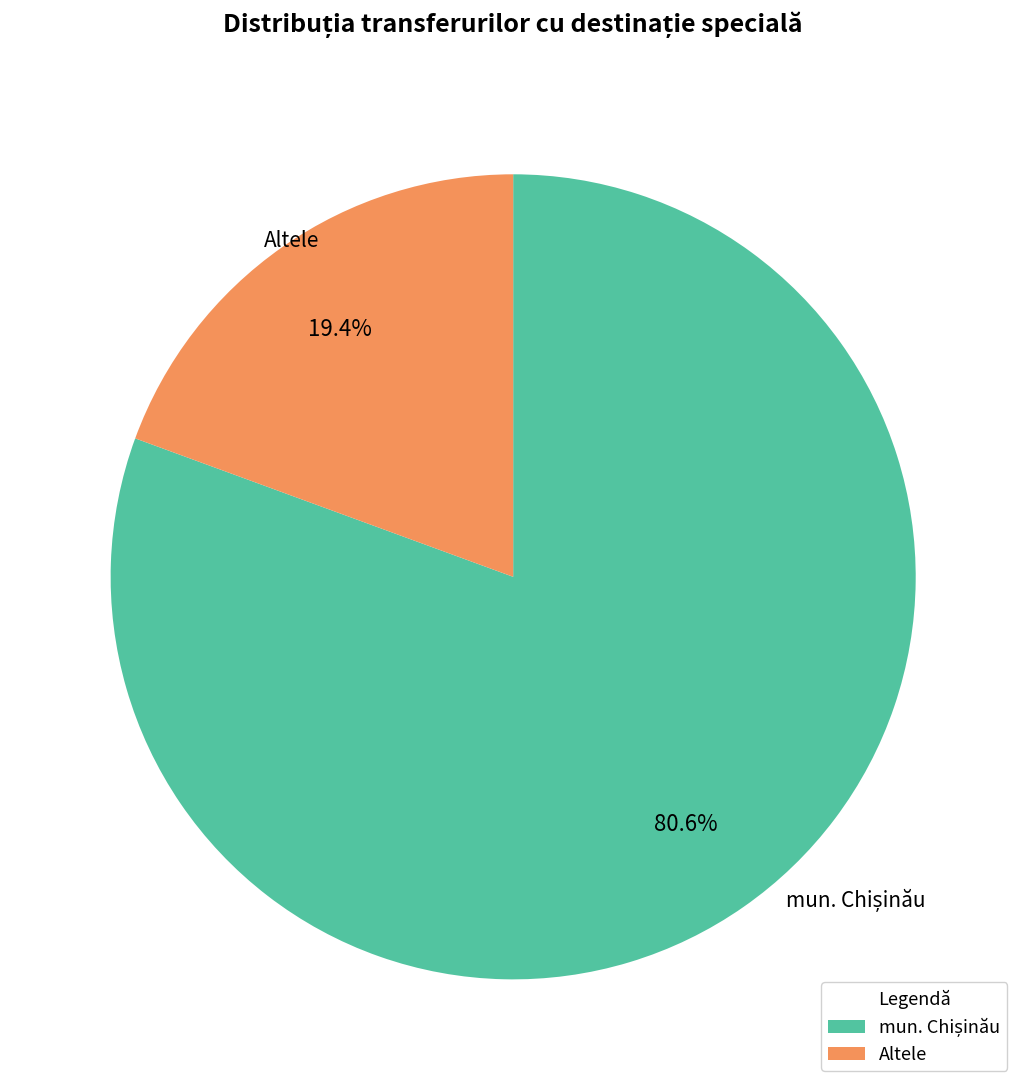

To the nearest percent, what is the average slice percentage?

50%